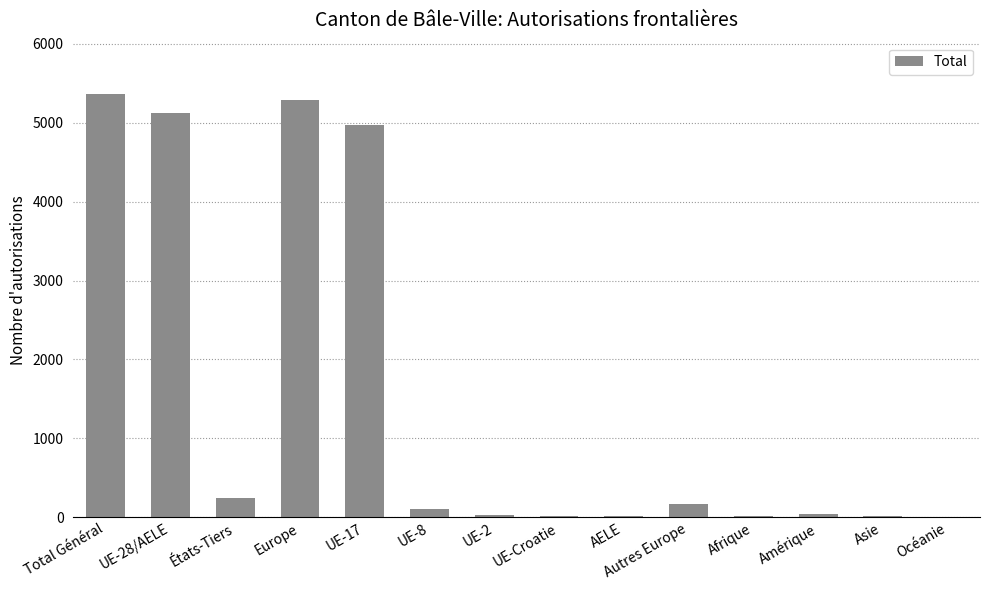

At which label is the value closest to 2687?

UE-17